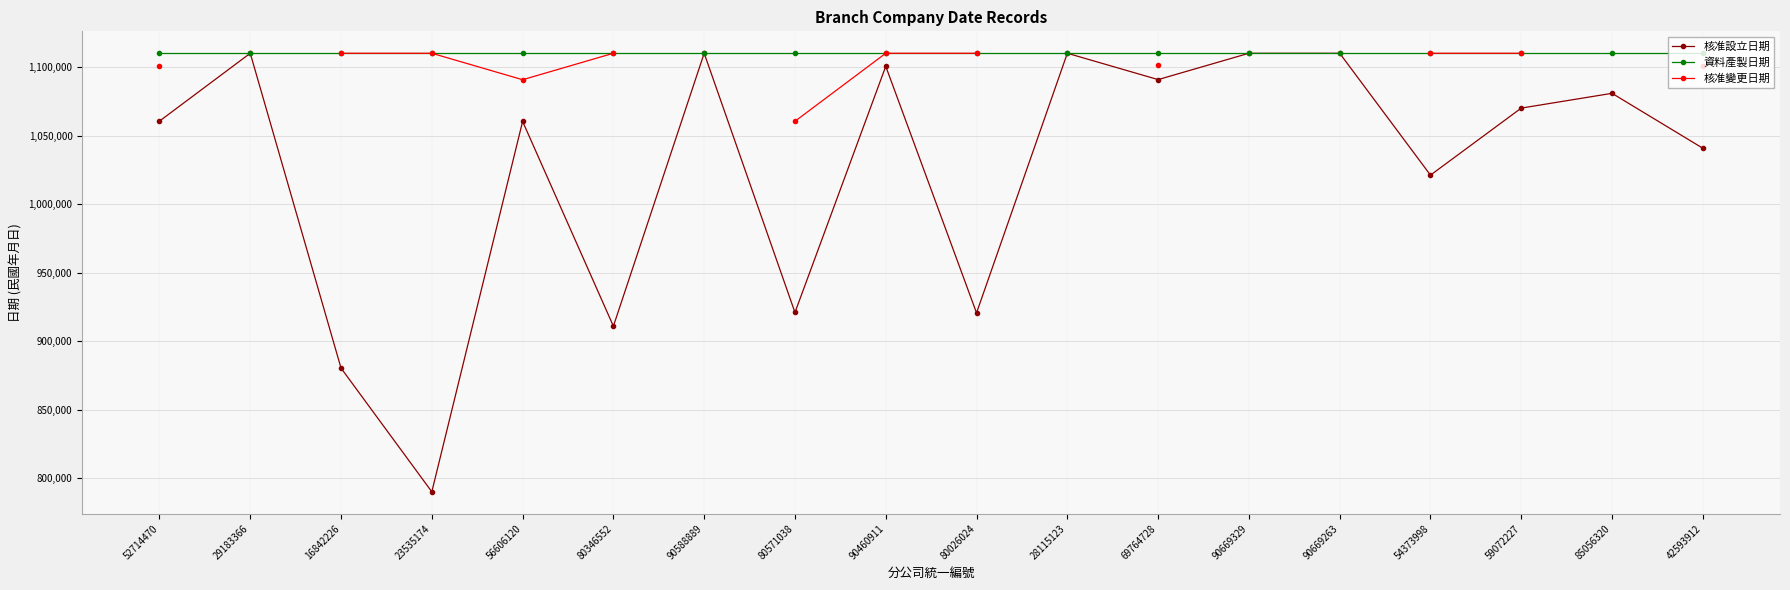

Read the 核准變更日期 value at 69764728.

1101230.0